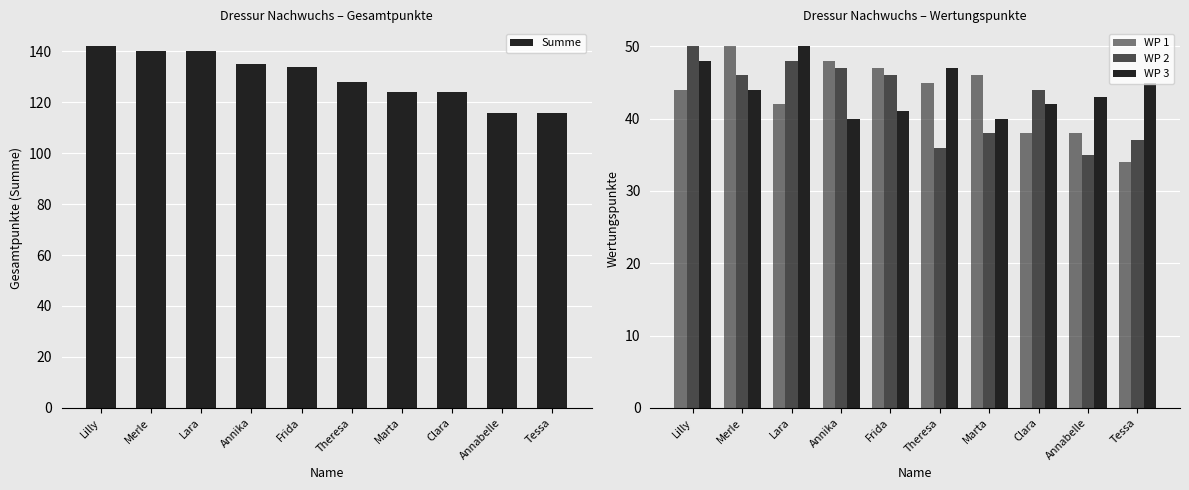

What is the sum of the WP 1 values at Annika and Clara?

86